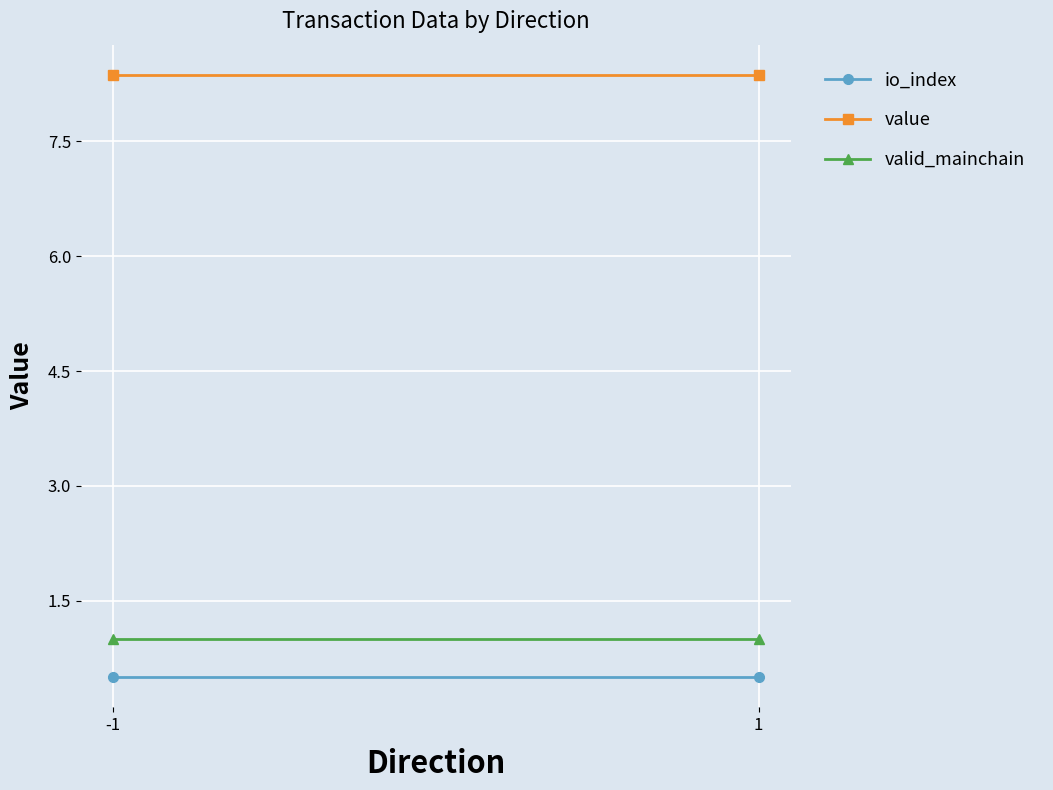

Reading right to left, what are all the values shown in this chart?

io_index: 0.5	0.5
value: 8.4	8.4
valid_mainchain: 1.0	1.0